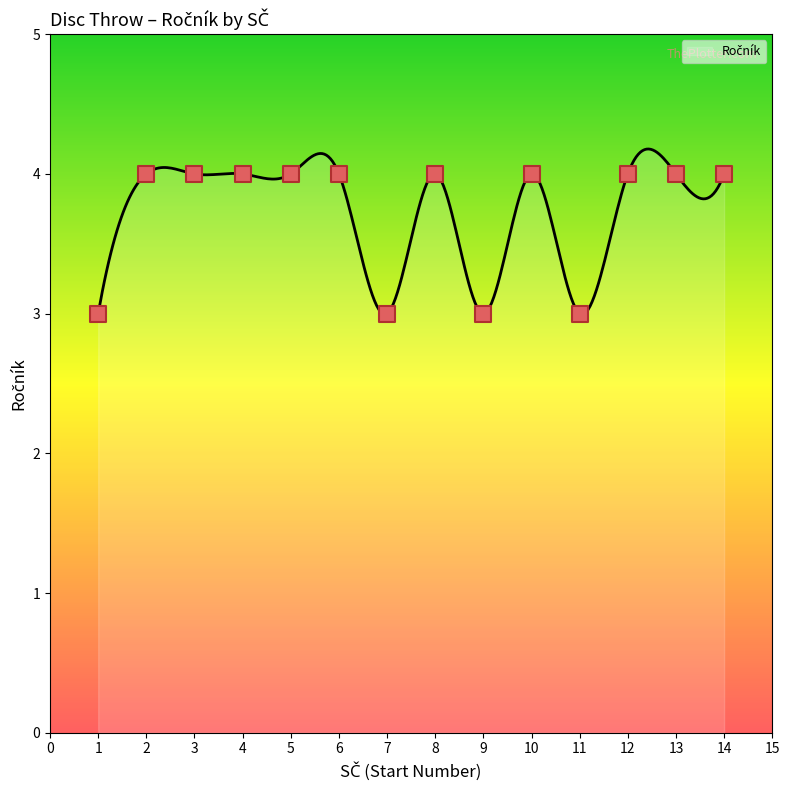

What is the difference between the maximum and minimum values?

1.2